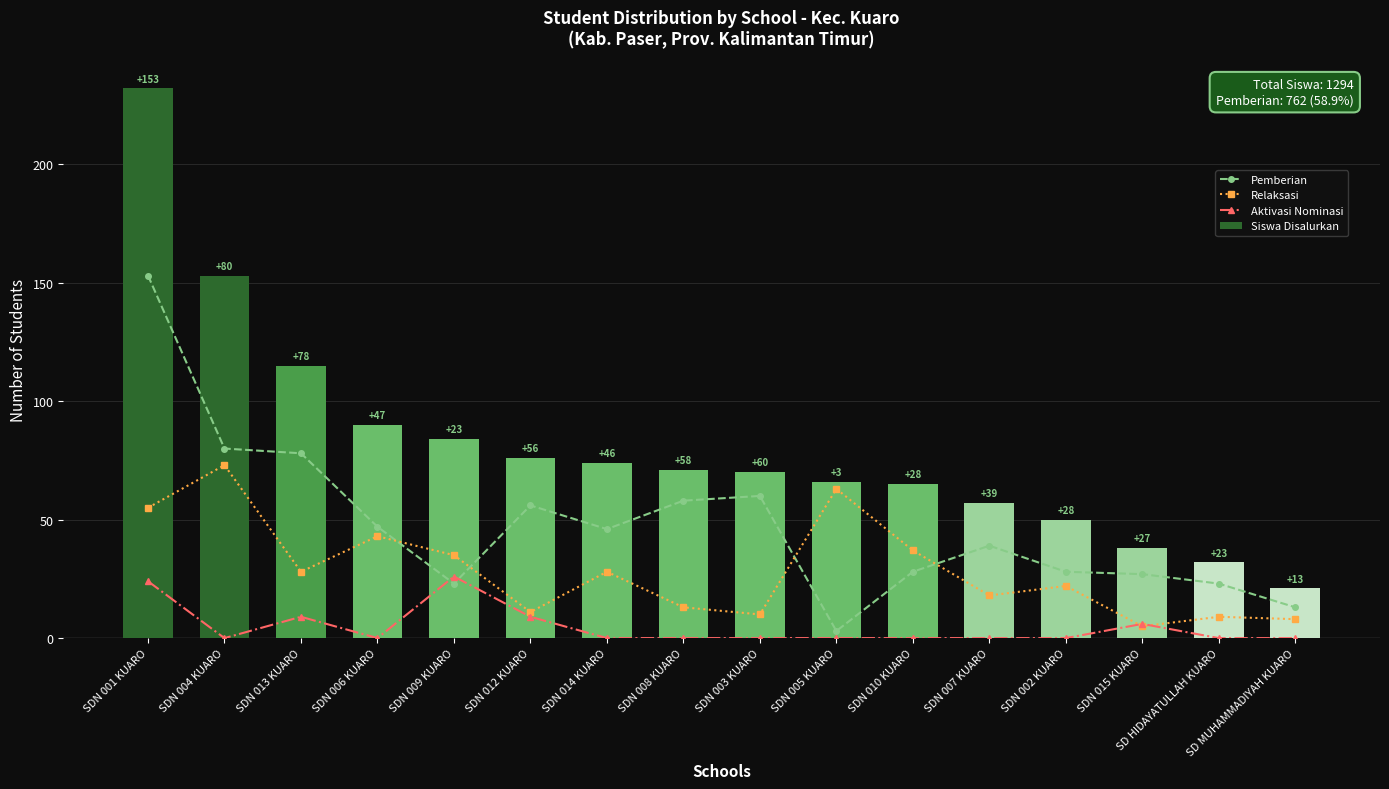

Where is Aktivasi Nominasi nearest to the value 13?

SDN 013 KUARO